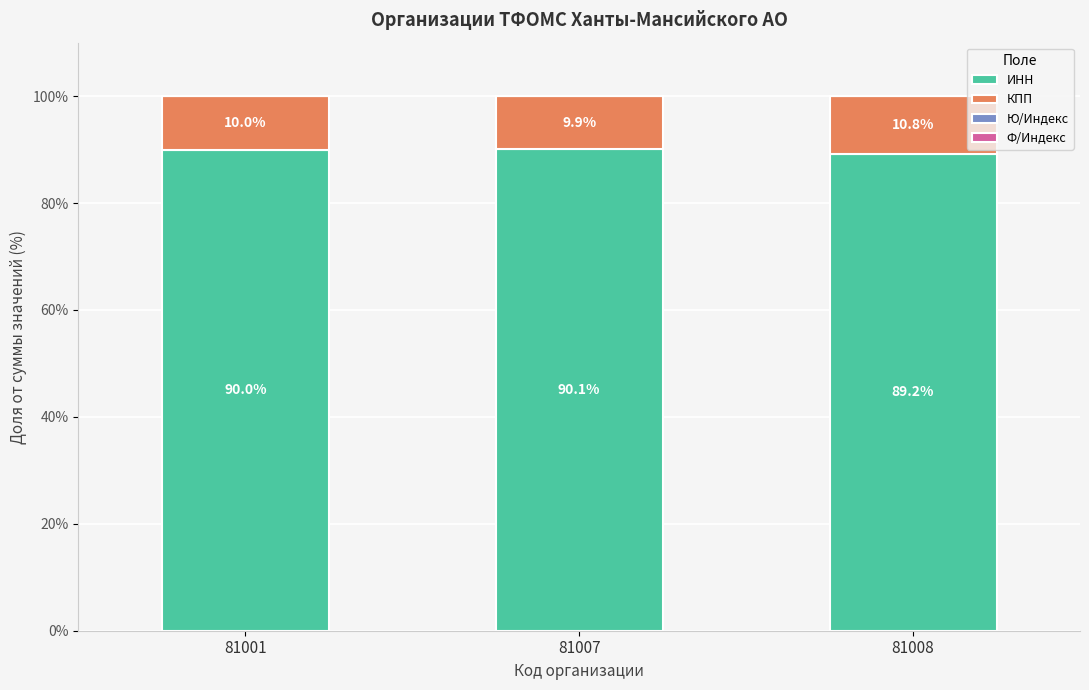

At which label is ИНН closest to 89?

81008